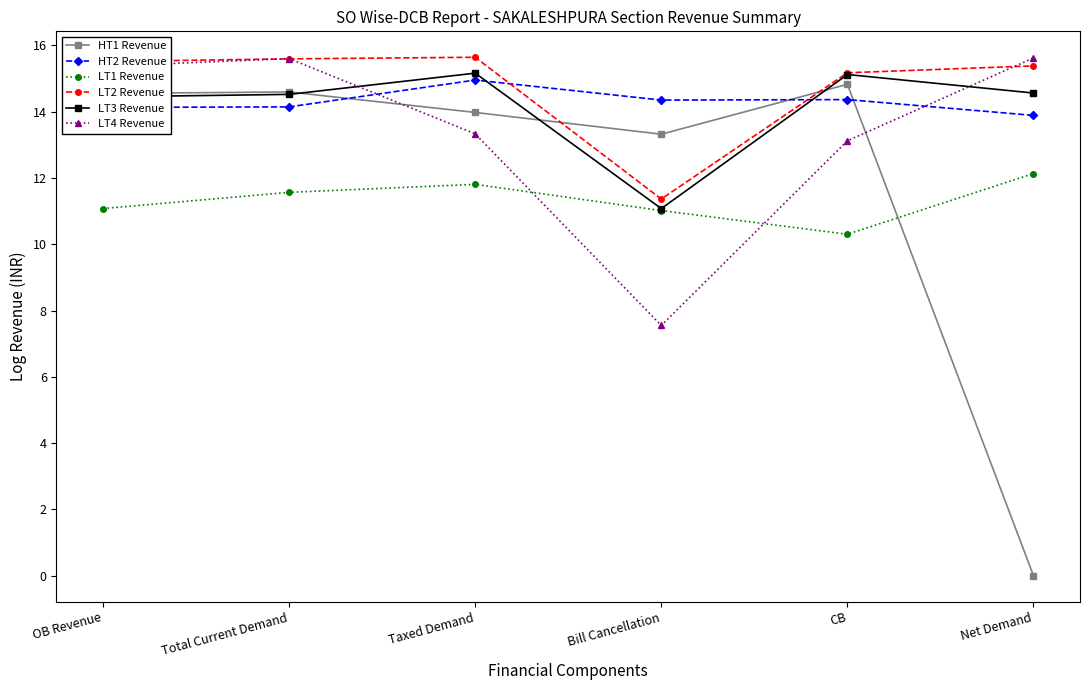

The LT3 Revenue series shows 23.9 at CB. True or false?

False